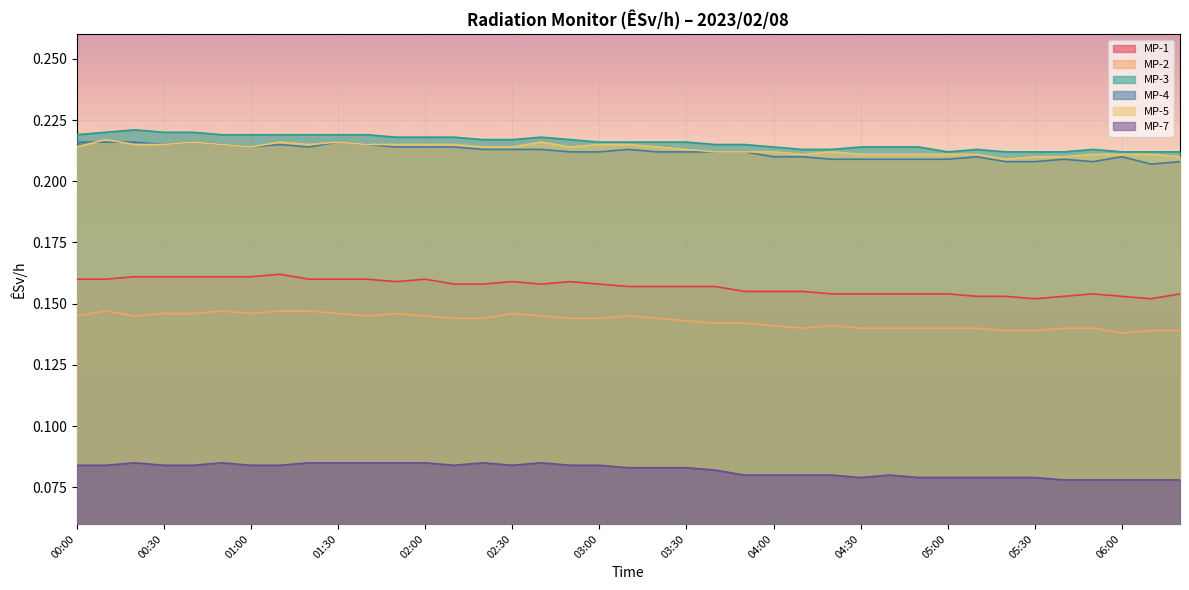

At 06:20, list the series in order from largest to smallest.

MP-3, MP-5, MP-4, MP-1, MP-2, MP-7